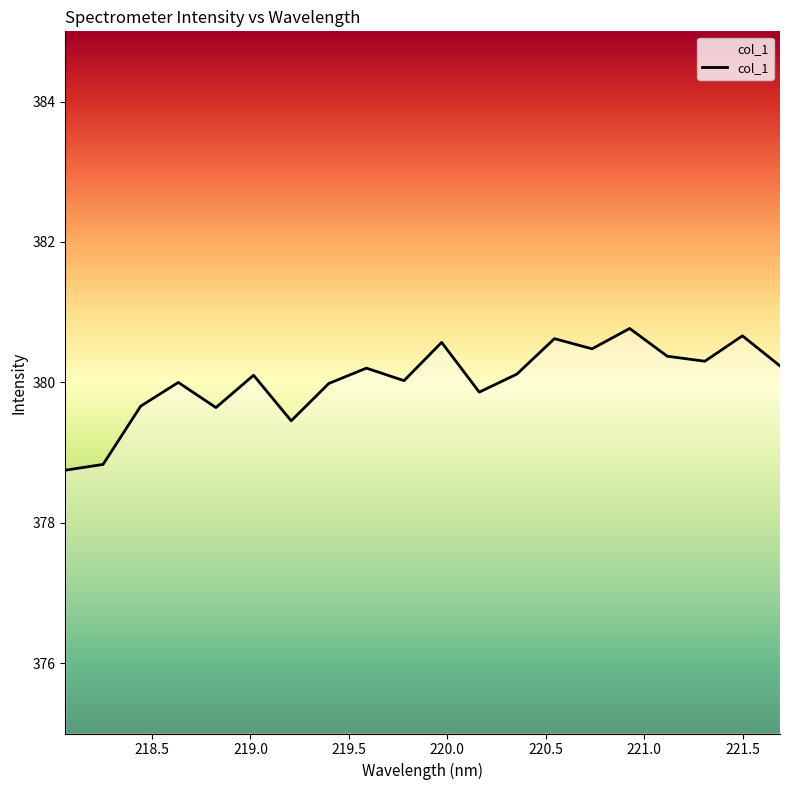

Does the chart display data point markers on the line(s)?

No